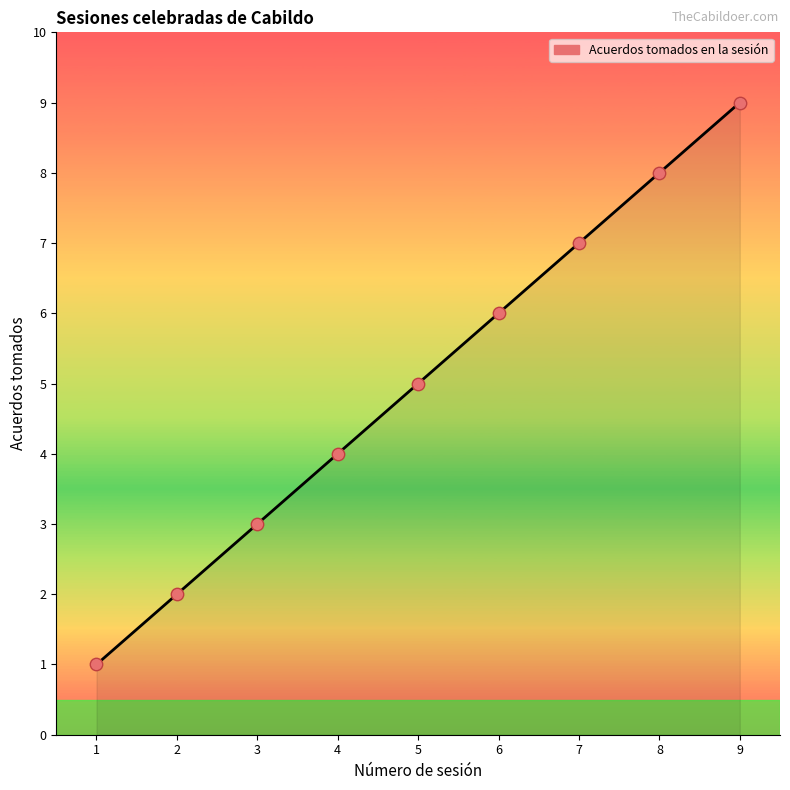

Approximately how many times larger is the value at 5 compared to 8?

0.6